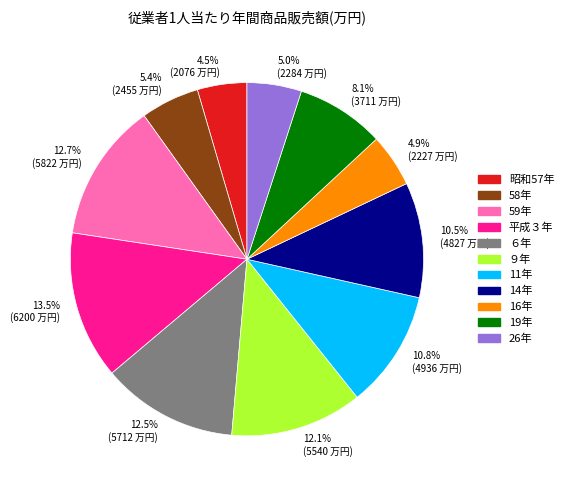

How much of the chart is everything except 14年?

89.5%